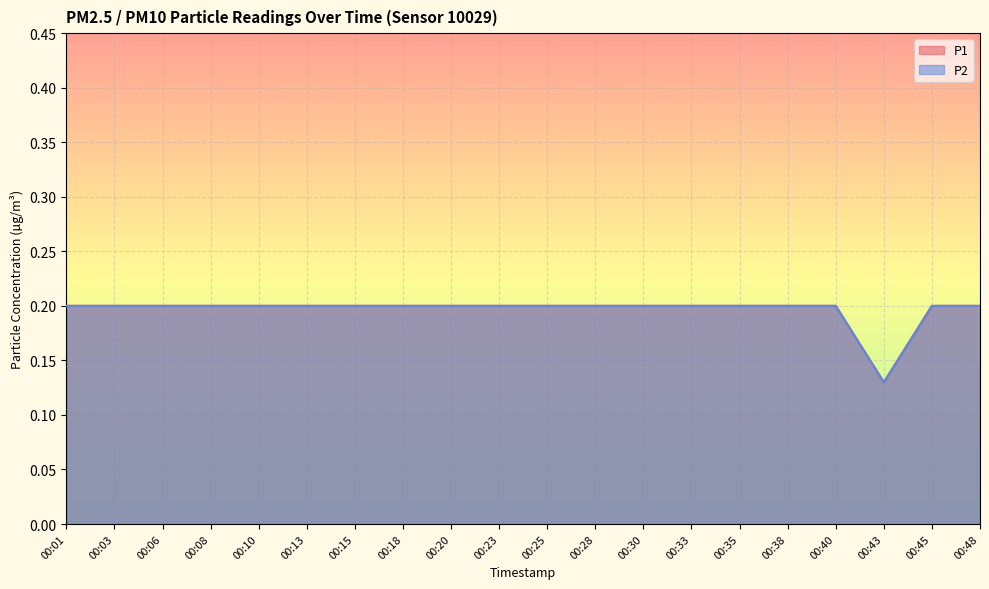

Between 00:45 and 00:43, which is larger?

00:45